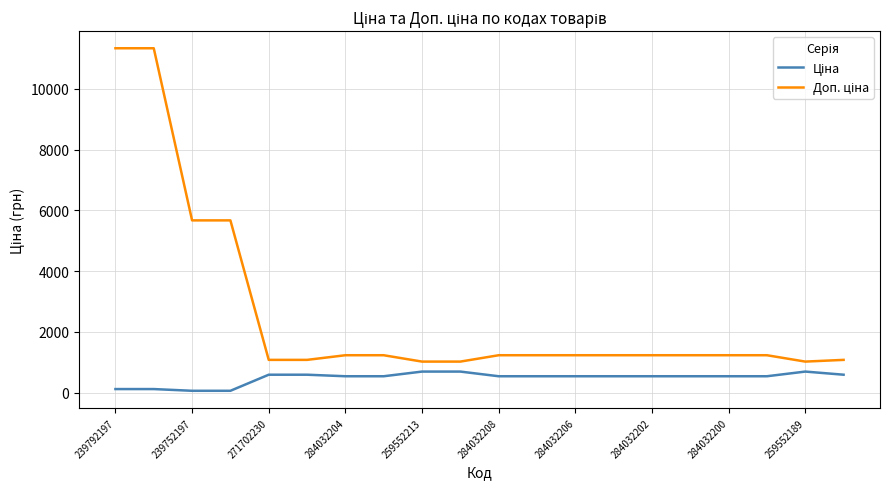

What is the total value across all series at 284032204?

1762.6